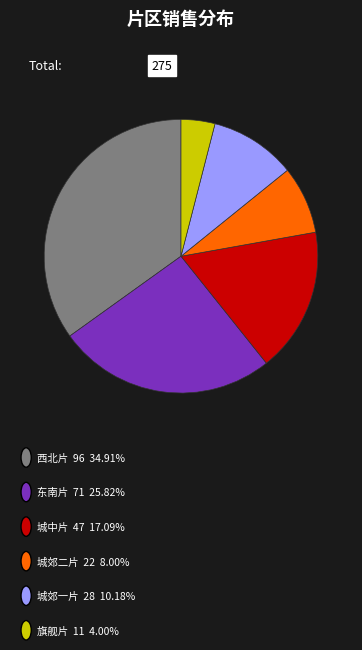

How many slices are in this pie chart?

6